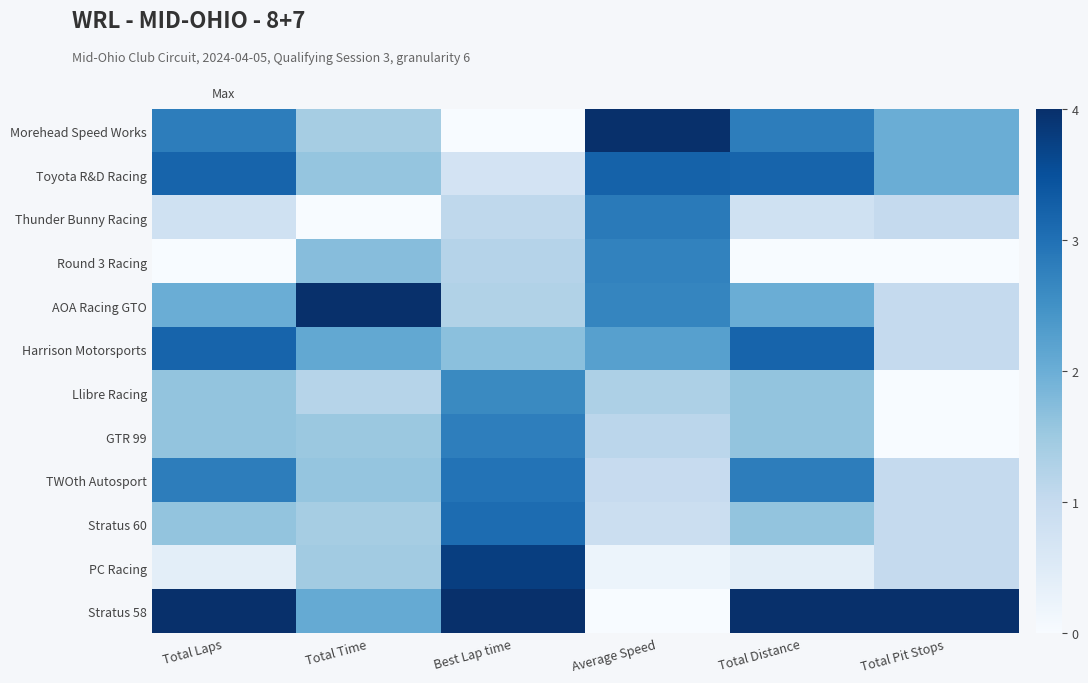

Is the value of GTR 99 at Total Laps greater than the value of Toyota R&D Racing at Average Speed?

No